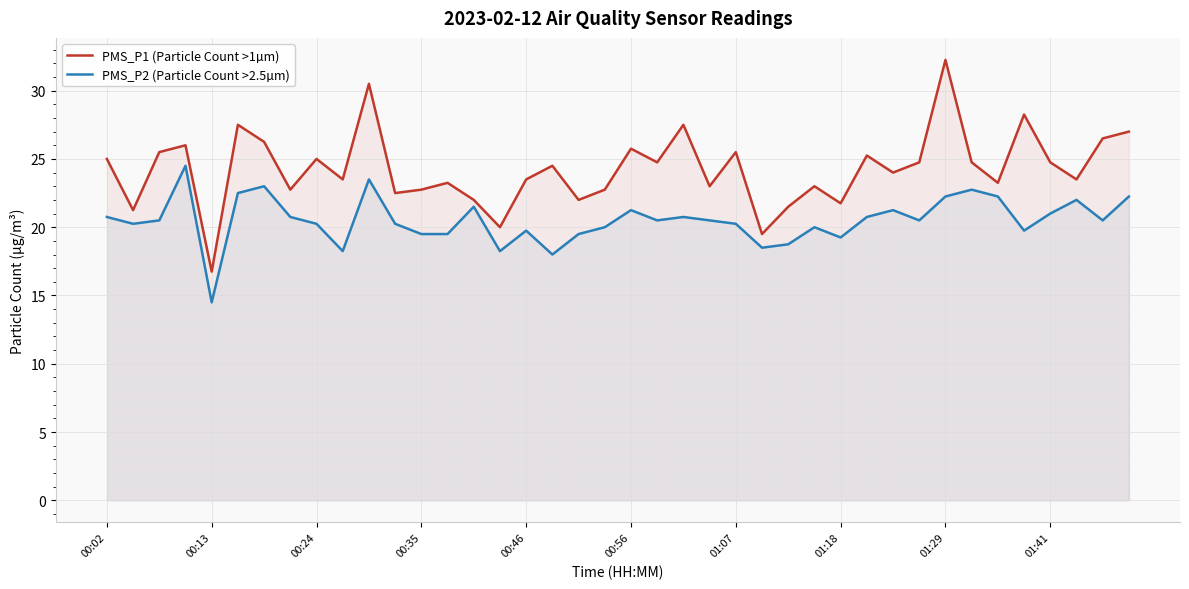

True or false: PMS_P1 (Particle Count >1µm) and PMS_P2 (Particle Count >2.5µm) cross at least once.

False